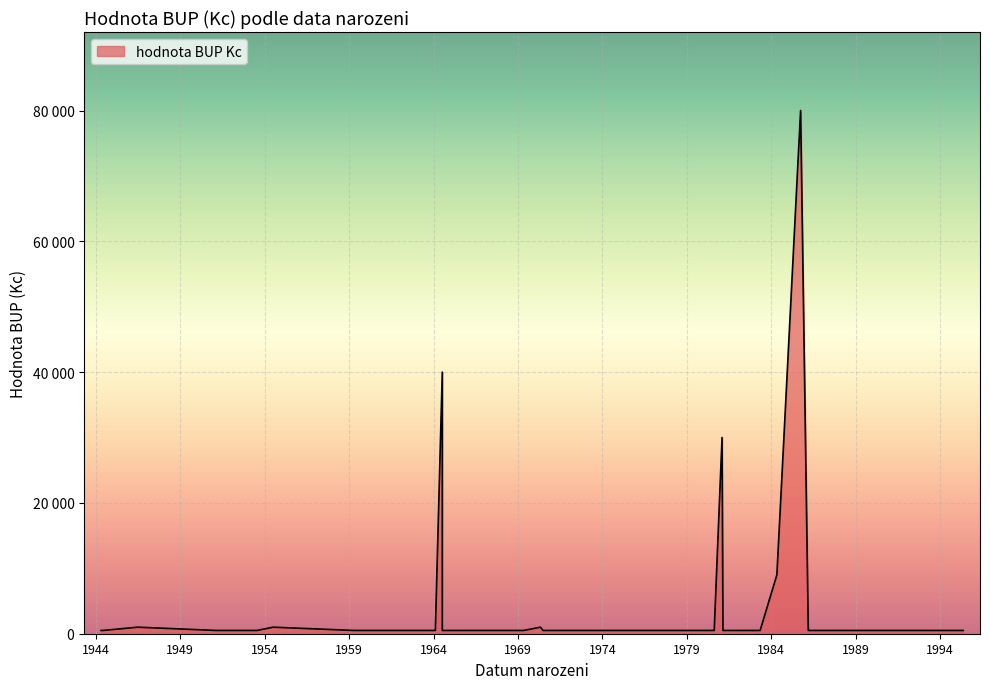

At which label is the value closest to 40250?

1964-07-07